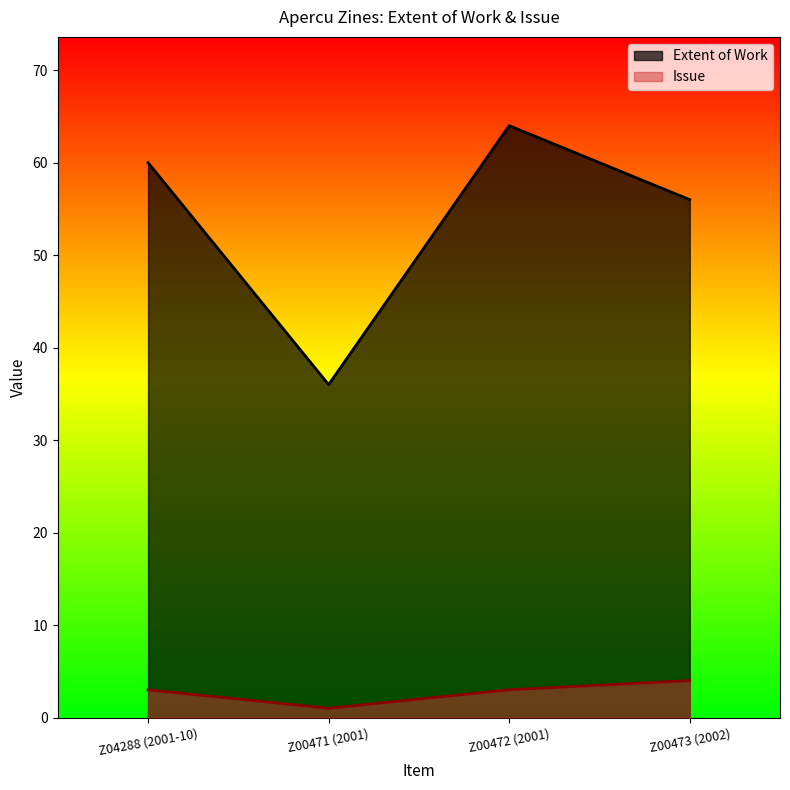

True or false: Extent of Work has a value of 22 at Z00471 (2001).

False